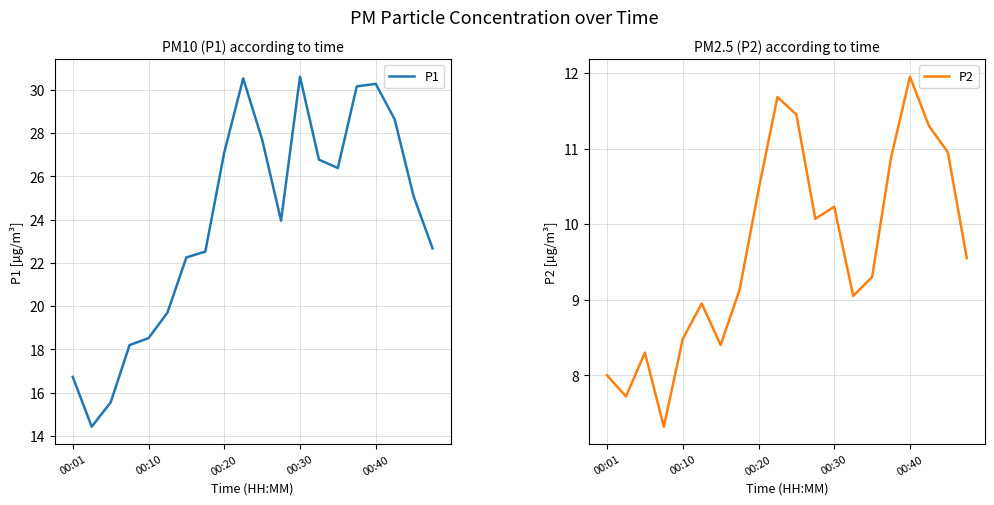

What is the highest value of the P1 series?

30.6